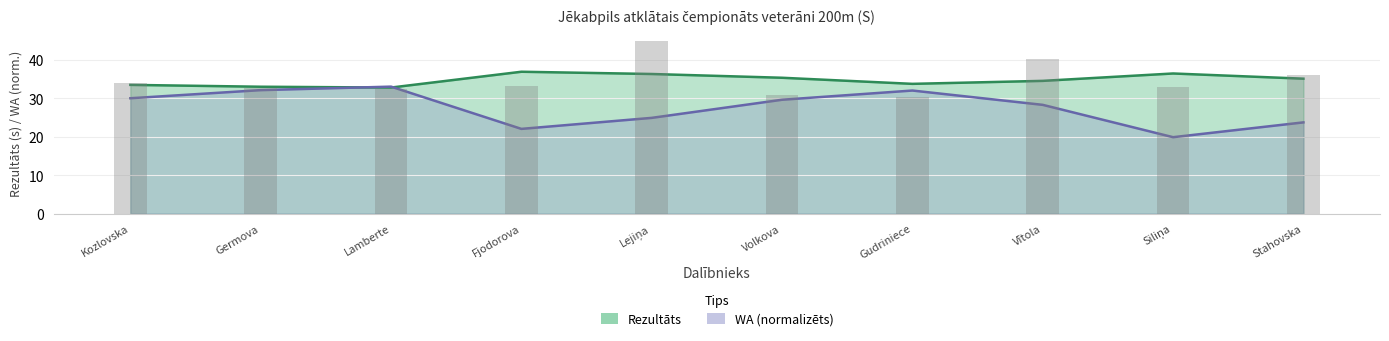

Is it true that the value at Germova is 46.4?

False